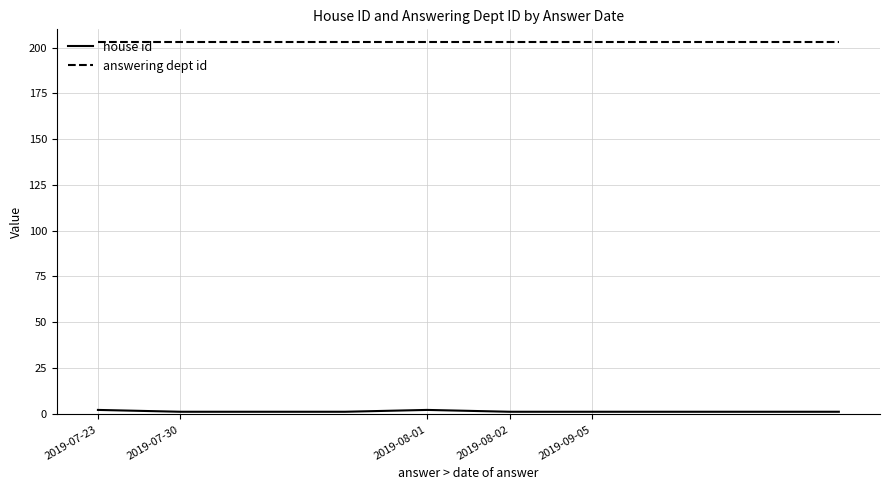

True or false: answering dept id and house id cross at least once.

False